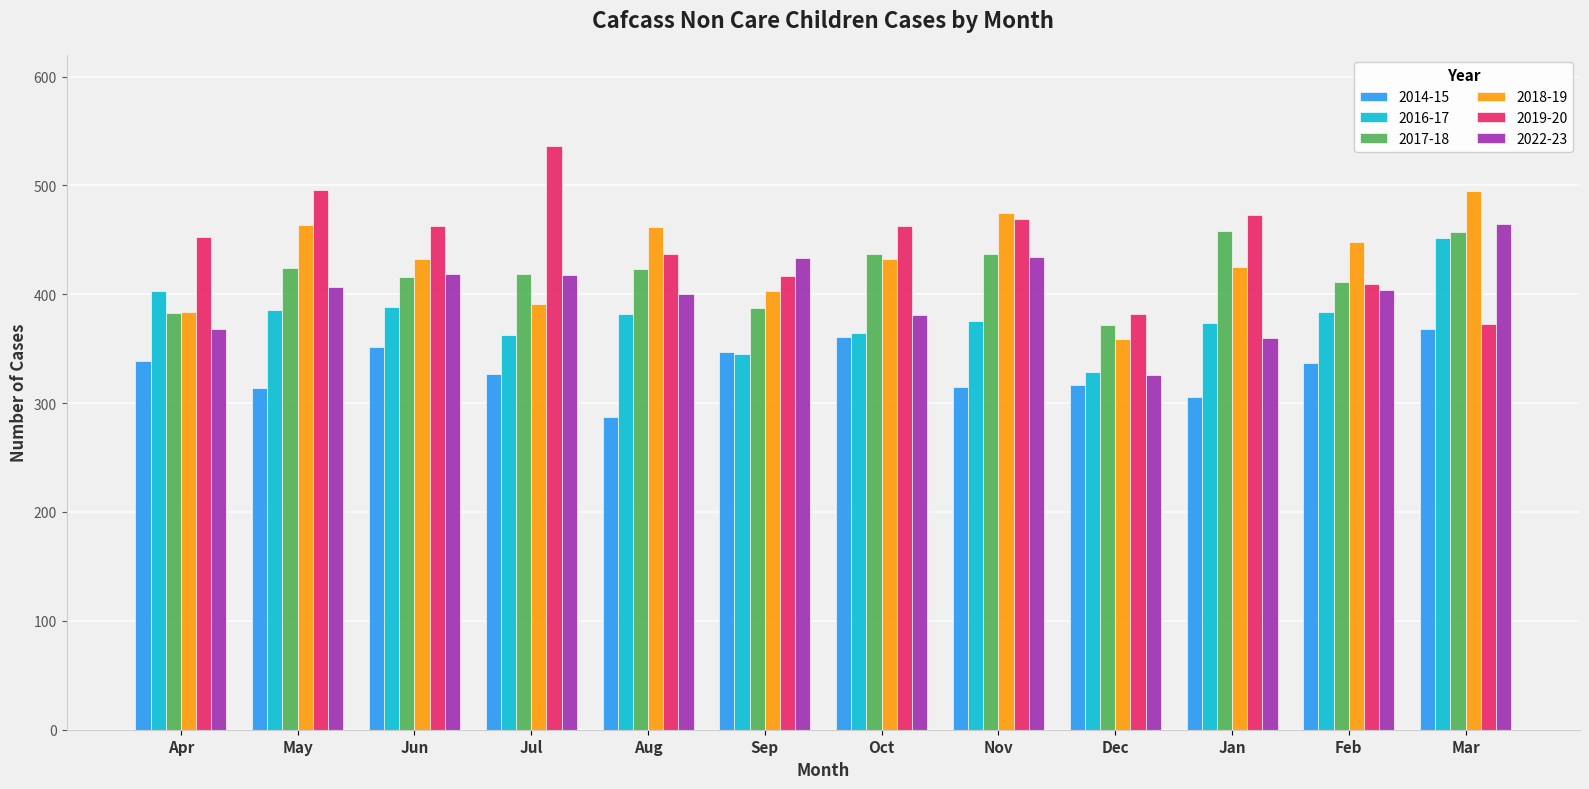

What is the difference between the 2017-18 values at Apr and Nov?

54